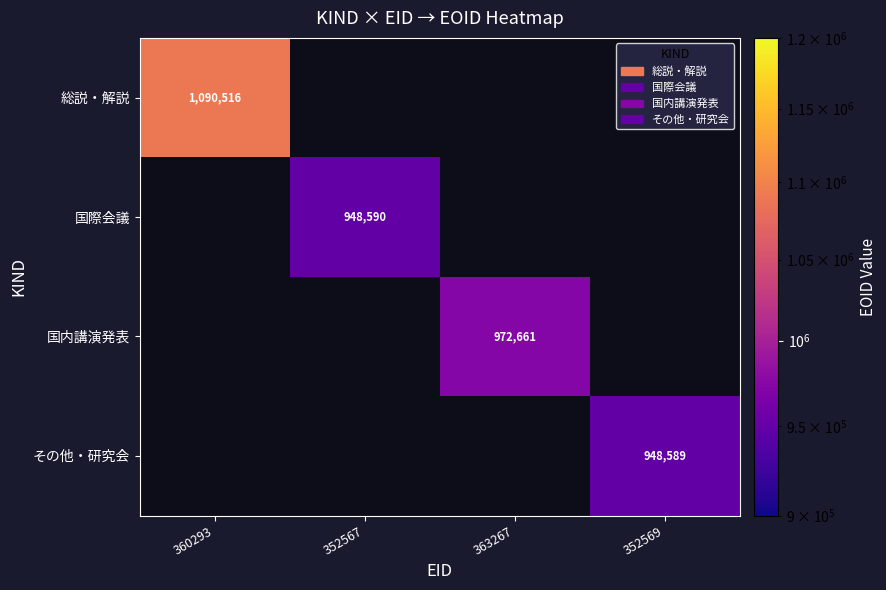

The value of 国内講演発表 at 363267 is 1448016. True or false?

False